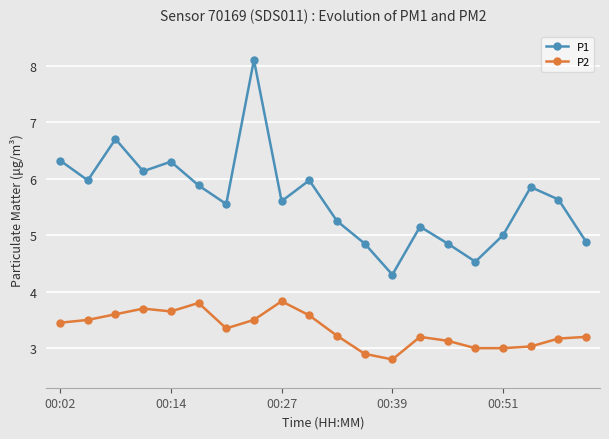

At how many categories does at least one series exceed 4?

20